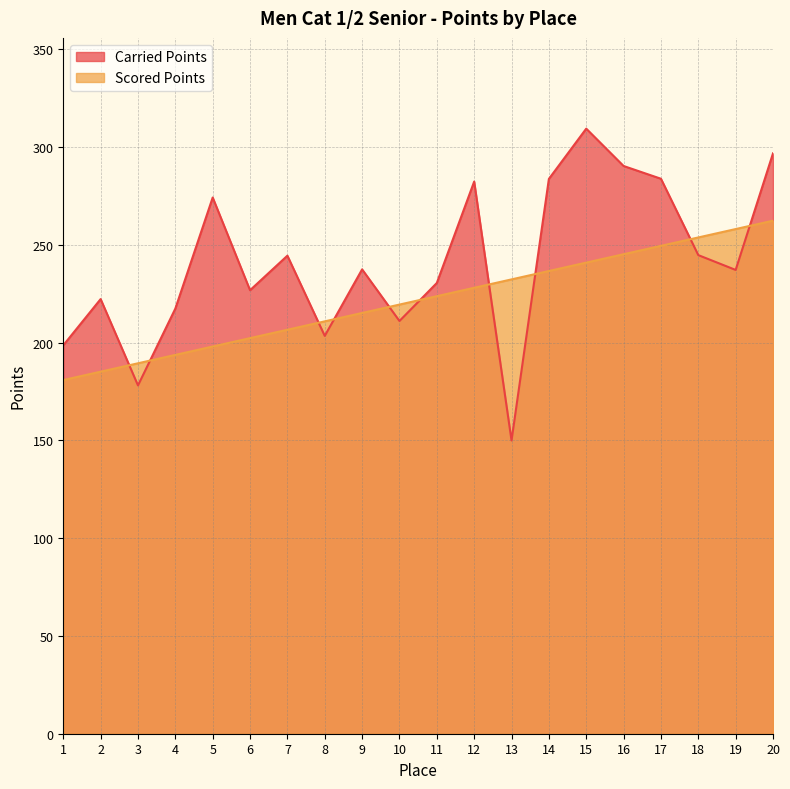

True or false: Carried Points has a value of 283.9 at 17.

True